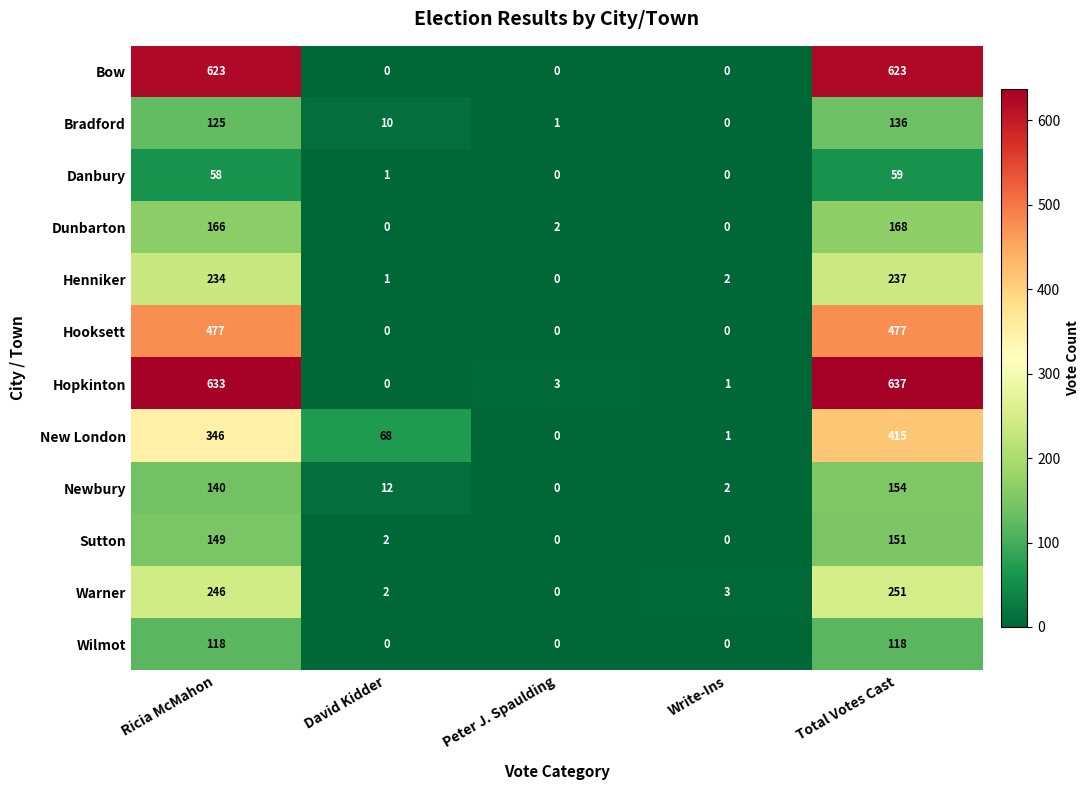

Count the number of data series in this chart.

12